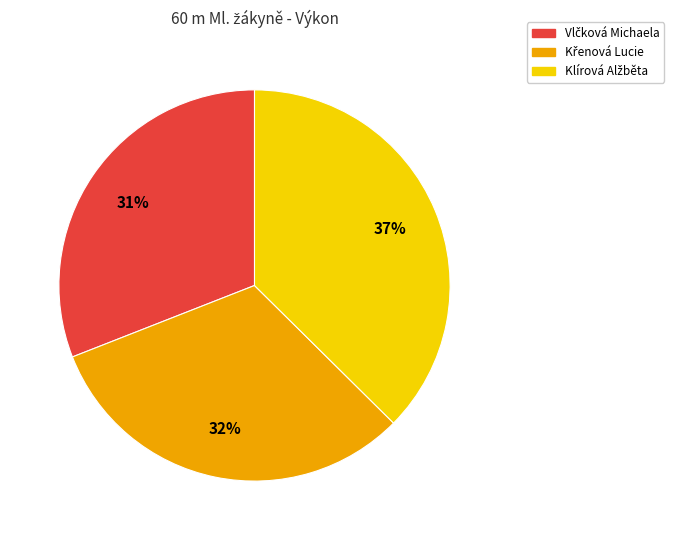

To the nearest percent, what is the average slice percentage?

33%